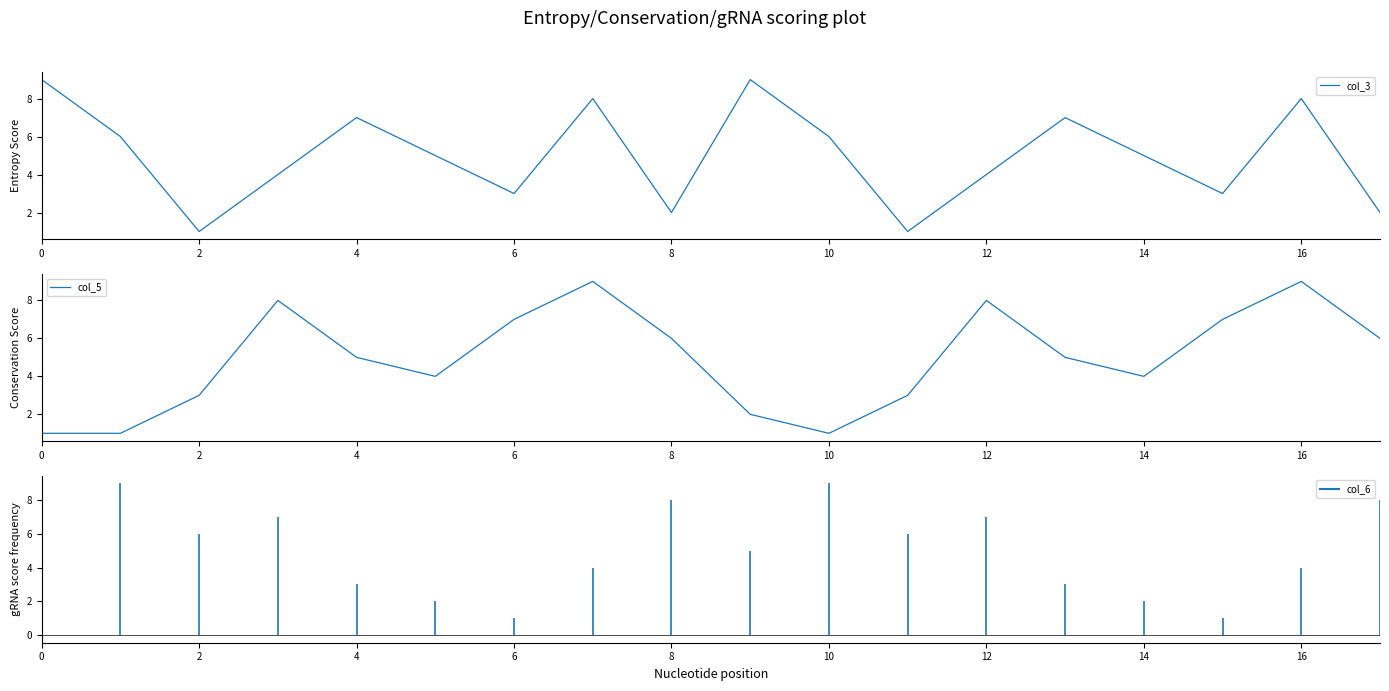

How many times do col_5 and col_3 cross each other?

7